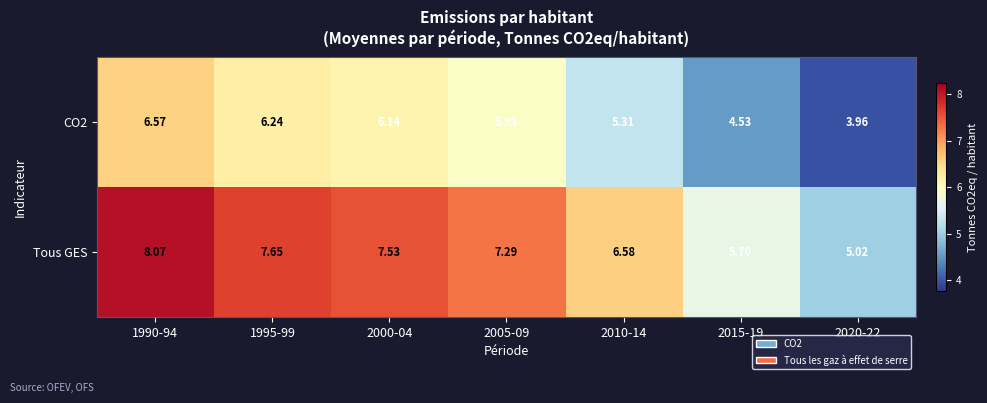

Which series has the widest spread of values?

Tous GES